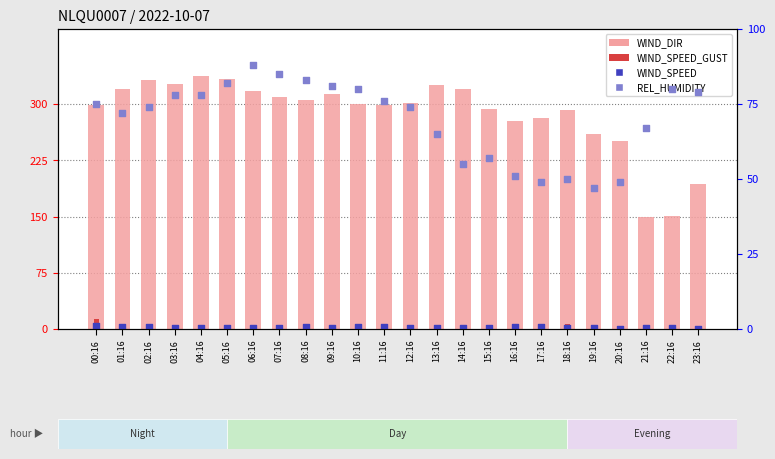

Is the value of WIND_DIR at 03:16 greater than the value of REL_HUMIDITY at 21:16?

Yes